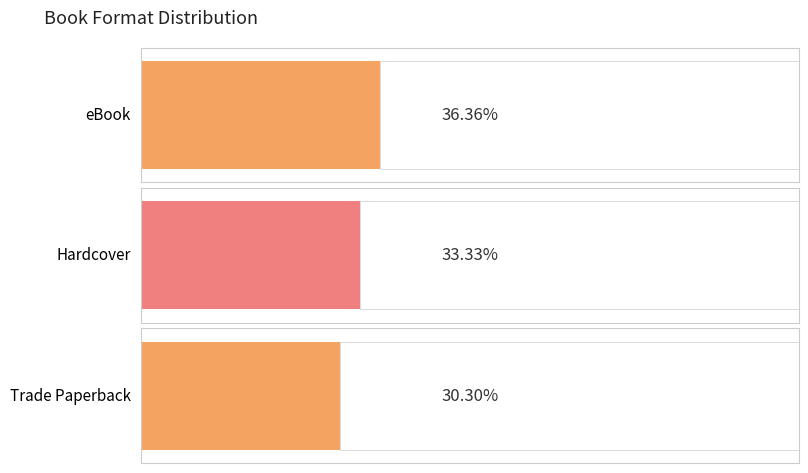

Are the bars grouped side by side (vs. stacked)?

No